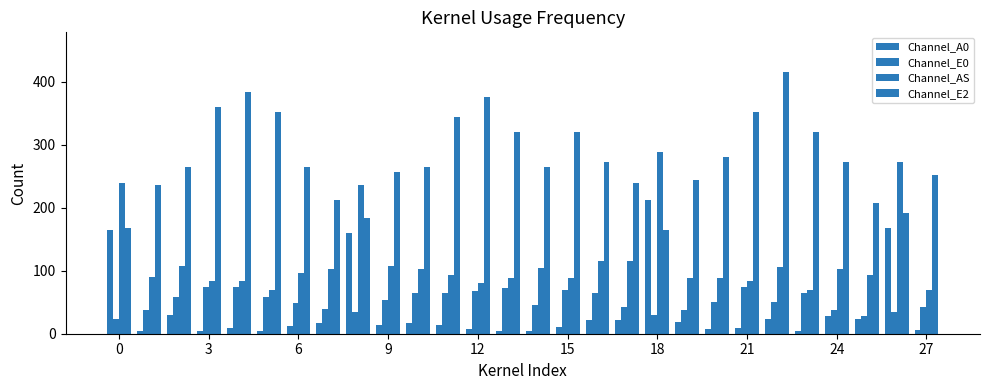

How many distinct data groups are displayed?

4